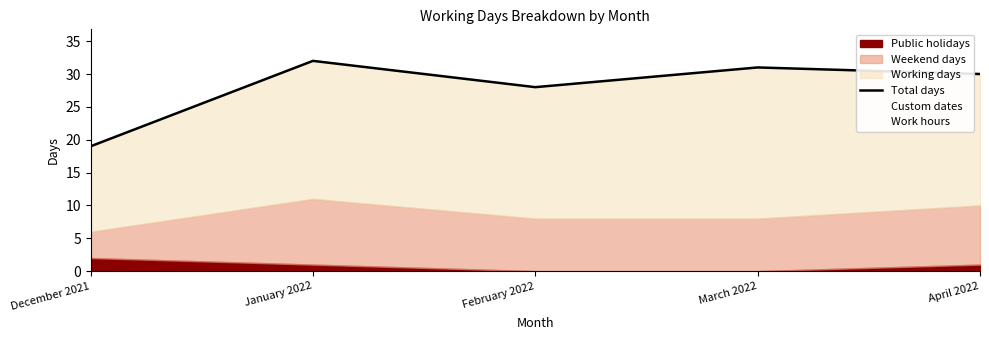

Reading left to right, list all the values displayed in this chart.

19	32	28	31	30